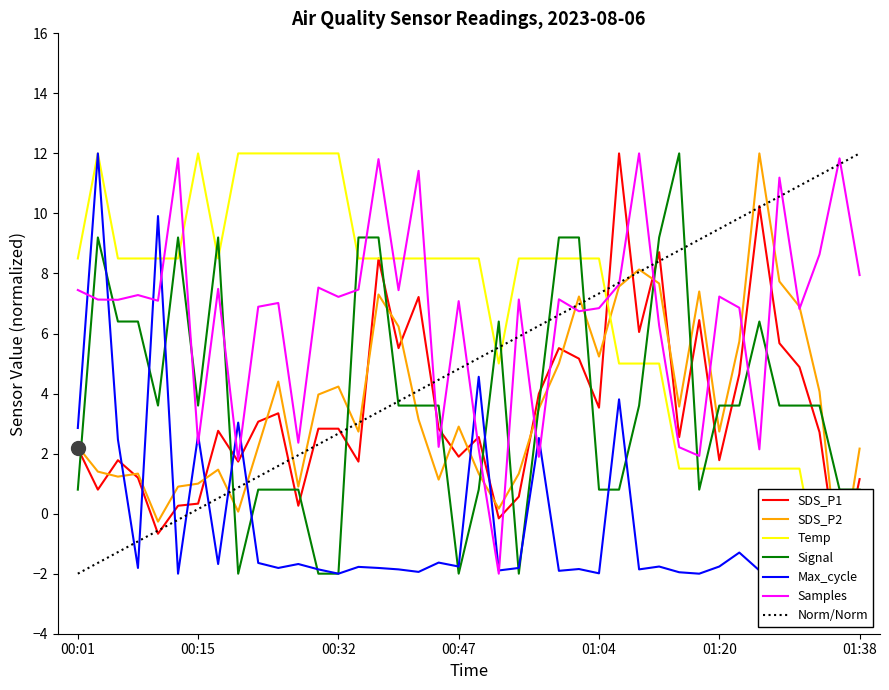

Between 00:01 and 00:08, which series saw the biggest shift?

Signal